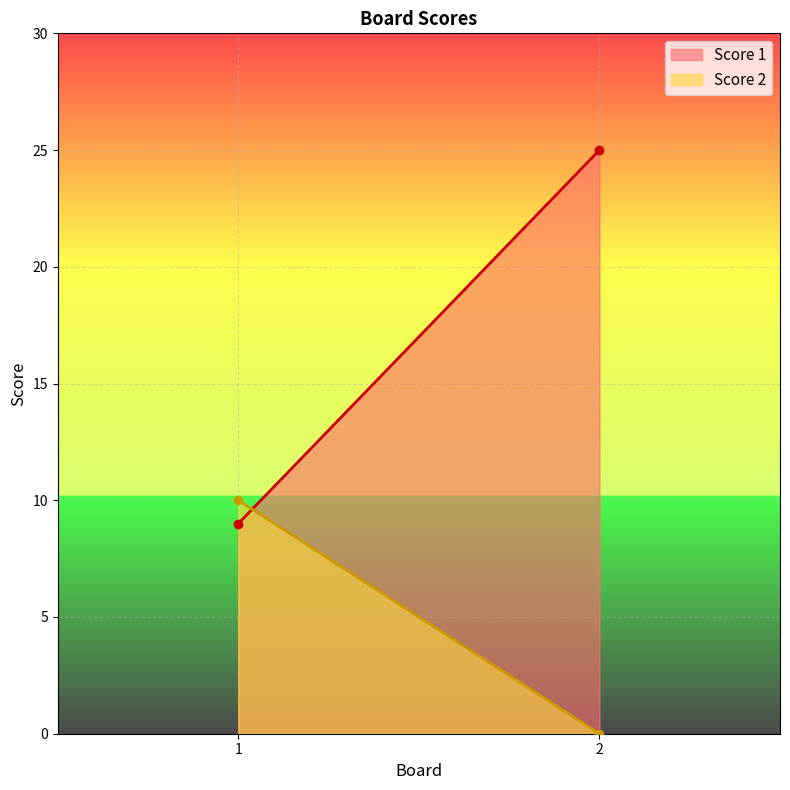

Reading right to left, list all the values displayed in this chart.

Score 1: 2=25	1=9
Score 2: 2=0	1=10